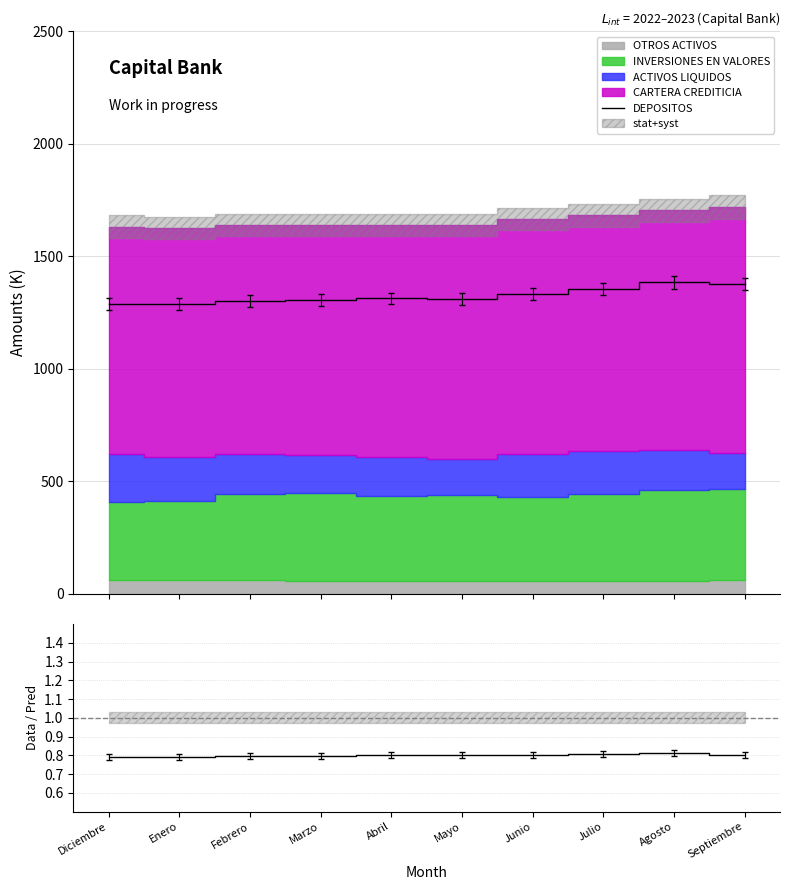

At which category is the sum across all series the highest?

Agosto